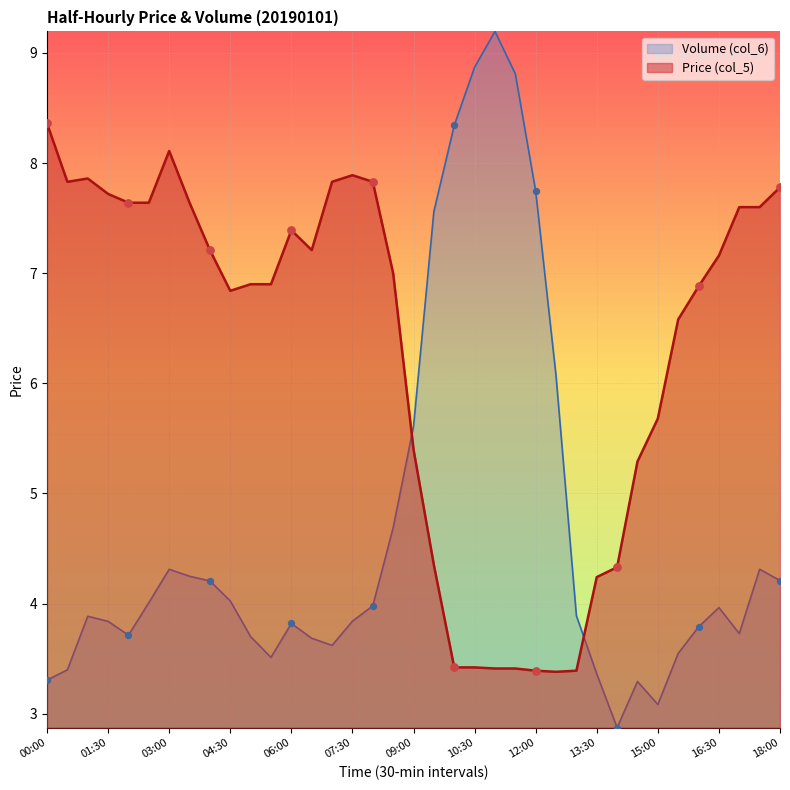

Which series has the largest Y range (max minus min)?

Volume (col_6)